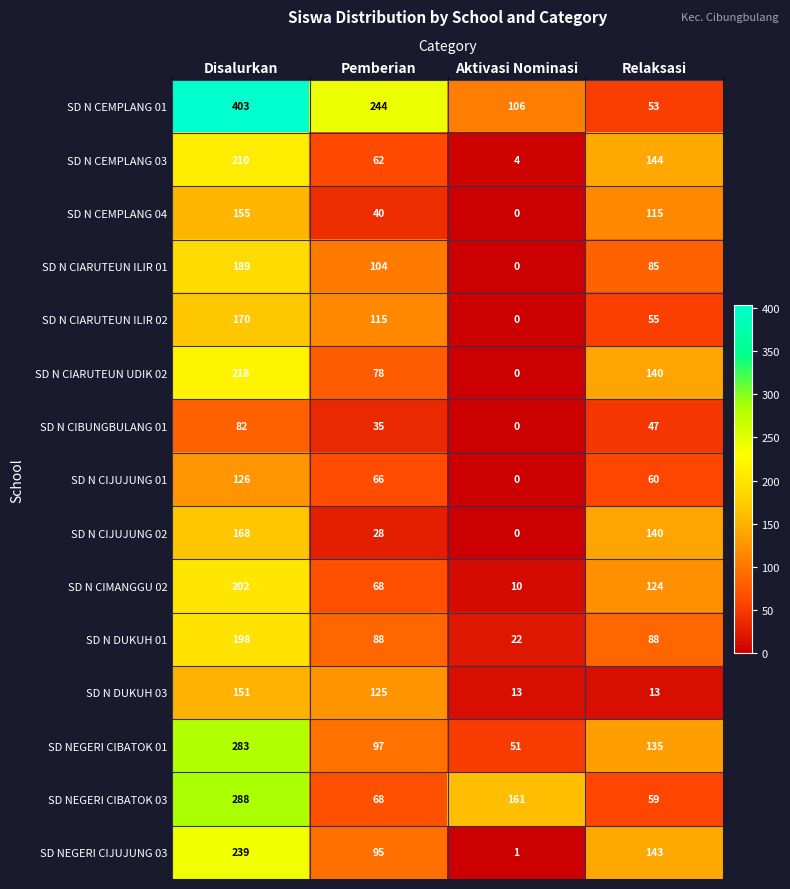

Is it true that SD N CIMANGGU 02 equals 124 at Relaksasi?

True